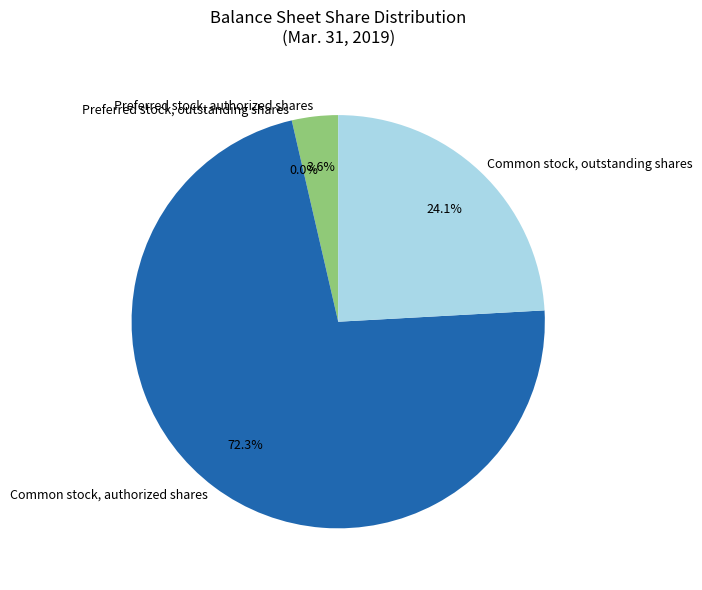

Do Common stock, outstanding shares and Common stock, authorized shares together represent more than half of the pie?

Yes